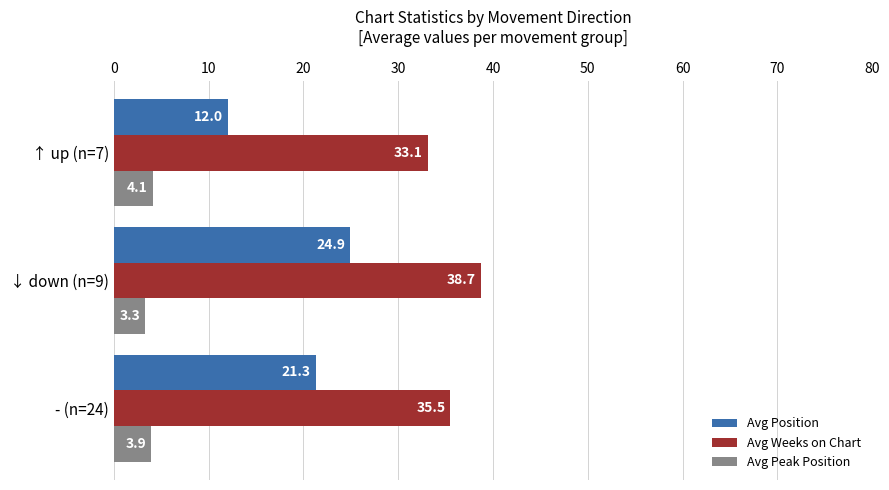

Which category has the highest value in the Avg Peak Position series?

↑ up (n=7)